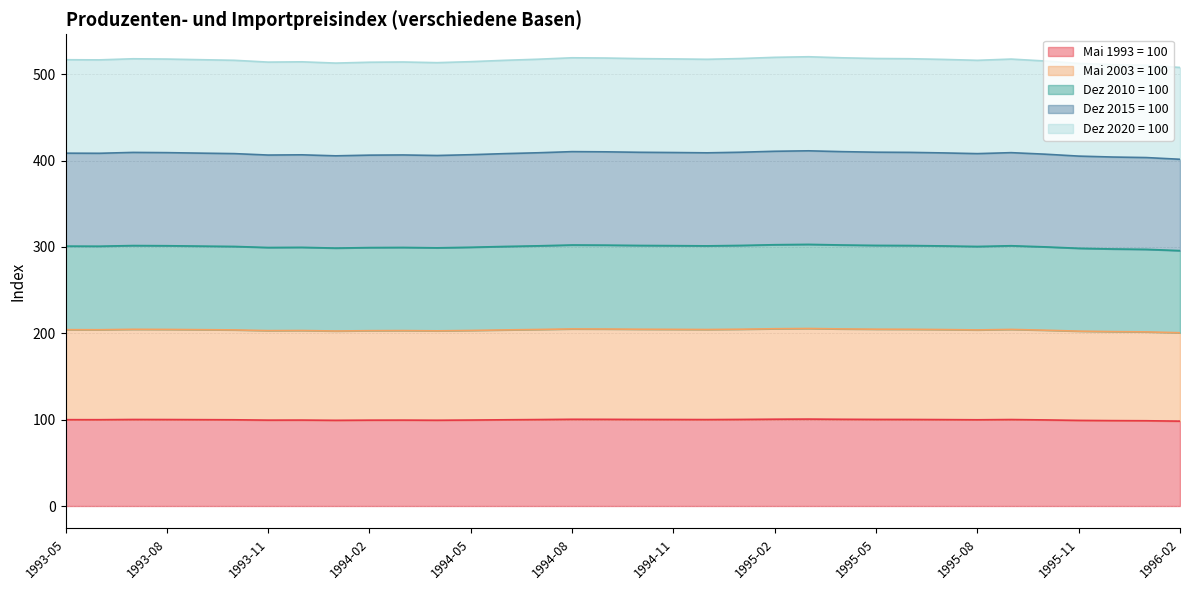

Which series has the largest total across all categories?

Dez 2015 = 100